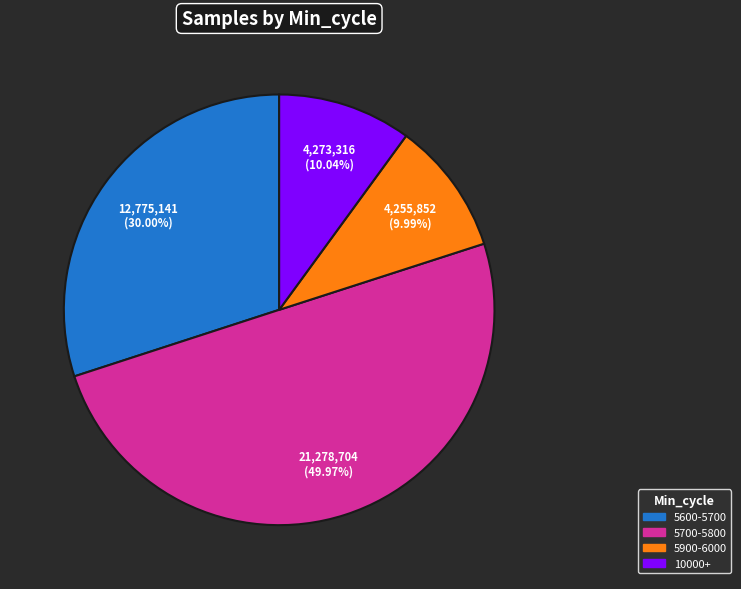

Count the number of slices in the pie.

4